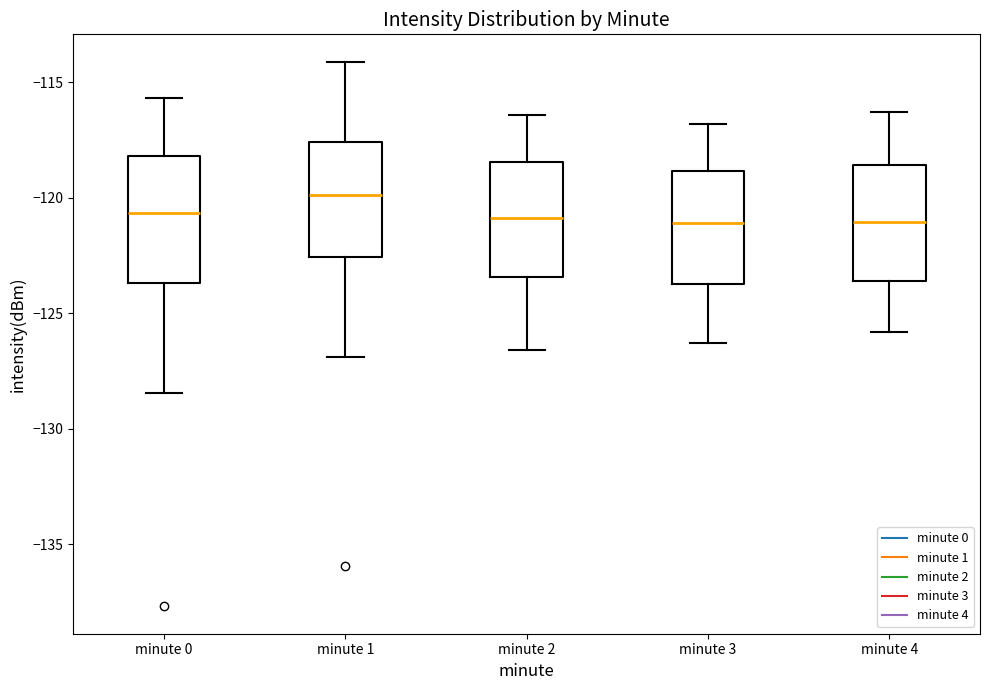

Reading left to right, transcribe this box plot: for each box, give where its median line is, the range the box spans, and where its two whiskers end, as read against the y-axis. The values are not printed on the chart, so give them approximately, as read against the axis.

minute 0: median -120.5, box -123.5 to -118.0, whiskers -128.5 to -115.5
minute 1: median -120.0, box -122.5 to -117.5, whiskers -127.0 to -114.0
minute 2: median -121.0, box -123.5 to -118.5, whiskers -126.5 to -116.5
minute 3: median -121.0, box -123.5 to -119.0, whiskers -126.5 to -117.0
minute 4: median -121.0, box -123.5 to -118.5, whiskers -126.0 to -116.5